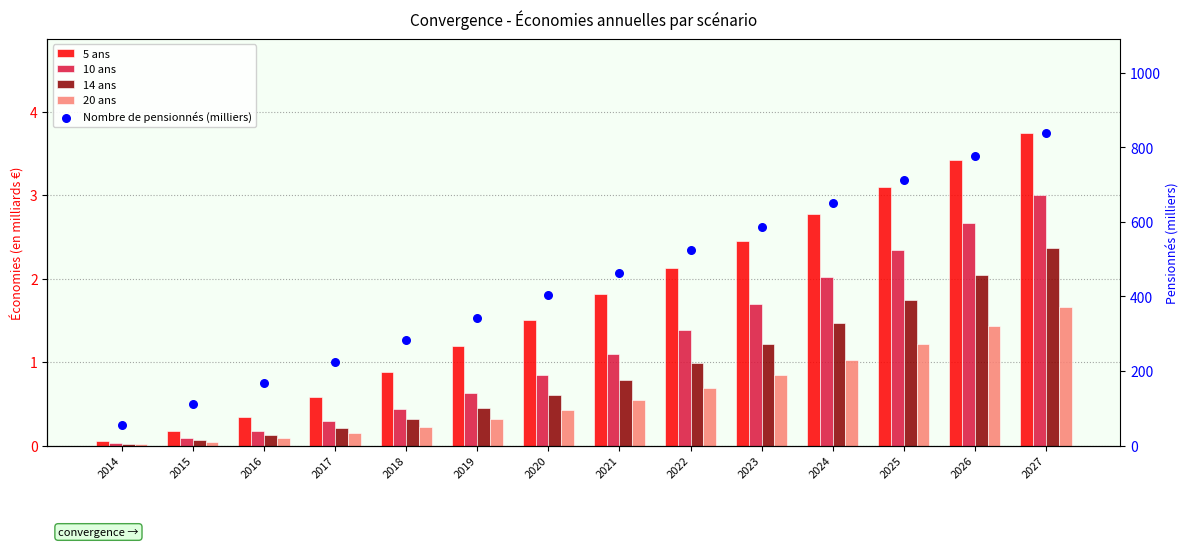

Is the value of Nombre de pensionnés (milliers) at 2017 greater than the value of 14 ans at 2025?

Yes